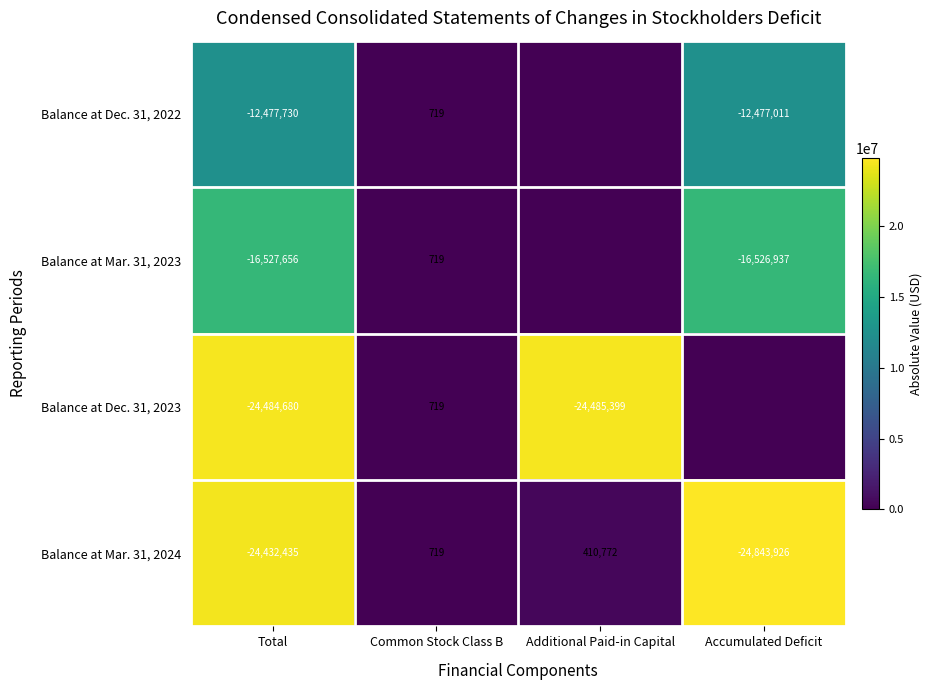

Is the value of Balance at Dec. 31, 2023 at Additional Paid-in Capital greater than the value of Balance at Mar. 31, 2024 at Common Stock Class B?

No